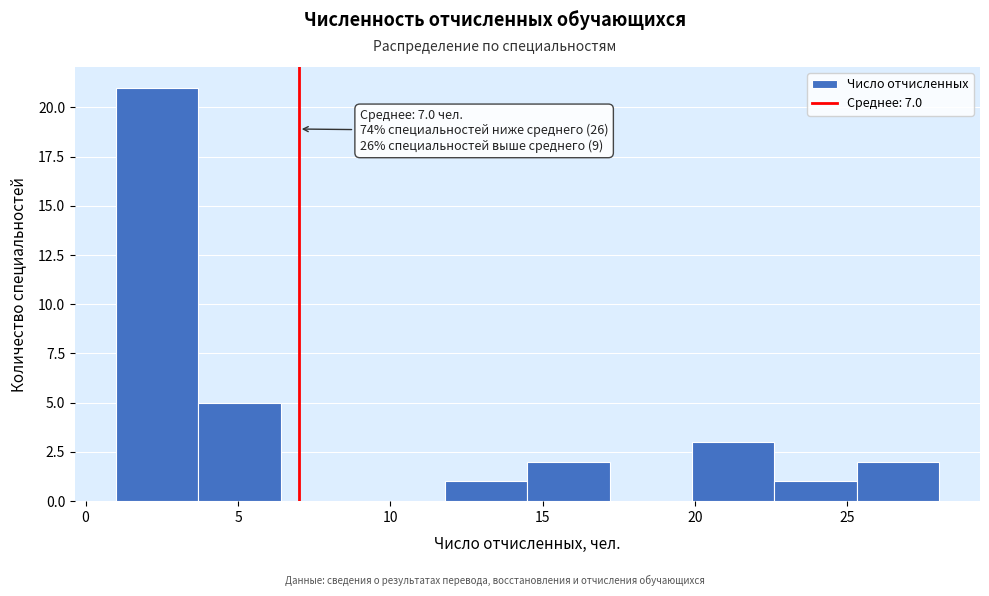

Which range on the x-axis has the tallest bar?

1.0 to 3.7